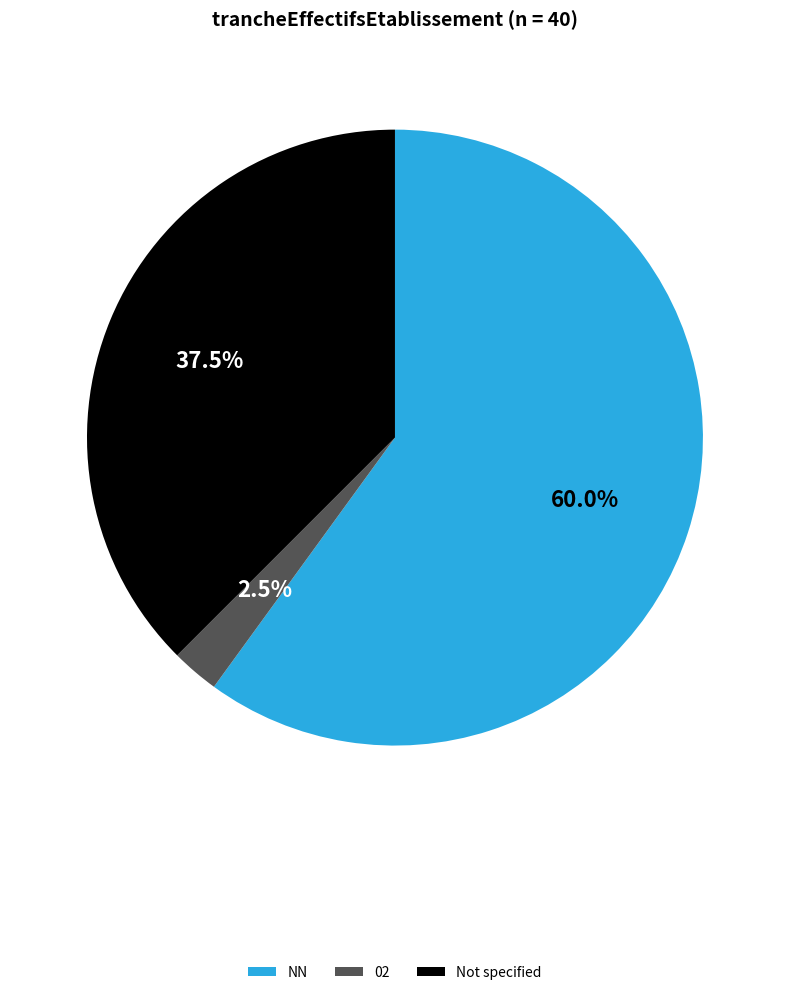

Approximately how many times larger is the value at Not specified compared to 02?

15.0